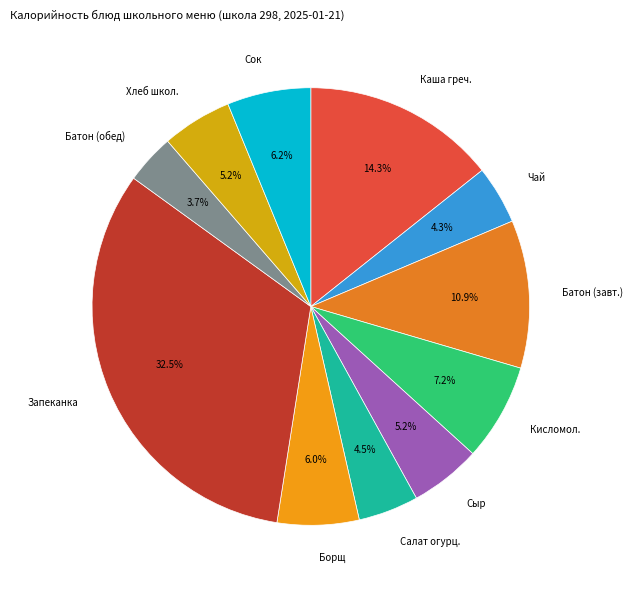

How many slices are in this pie chart?

11